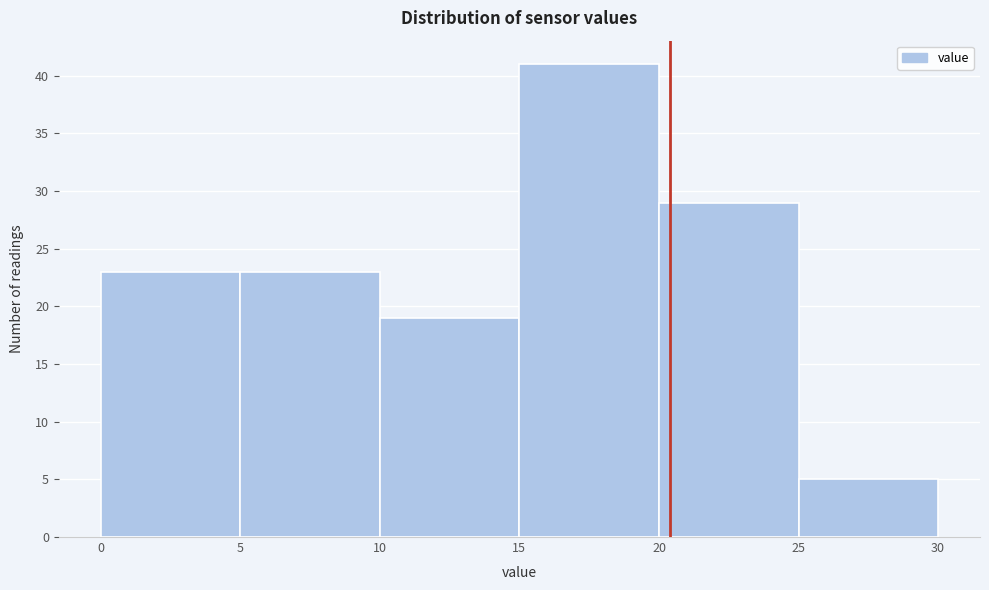

Reading left to right, transcribe this chart: for each bar, give the range it covers on the x-axis and its height. The values are not printed on the chart, so give them approximately, as read against the axis.

0 to 5: 23
5 to 10: 23
10 to 15: 19
15 to 20: 41
20 to 25: 29
25 to 30: 5